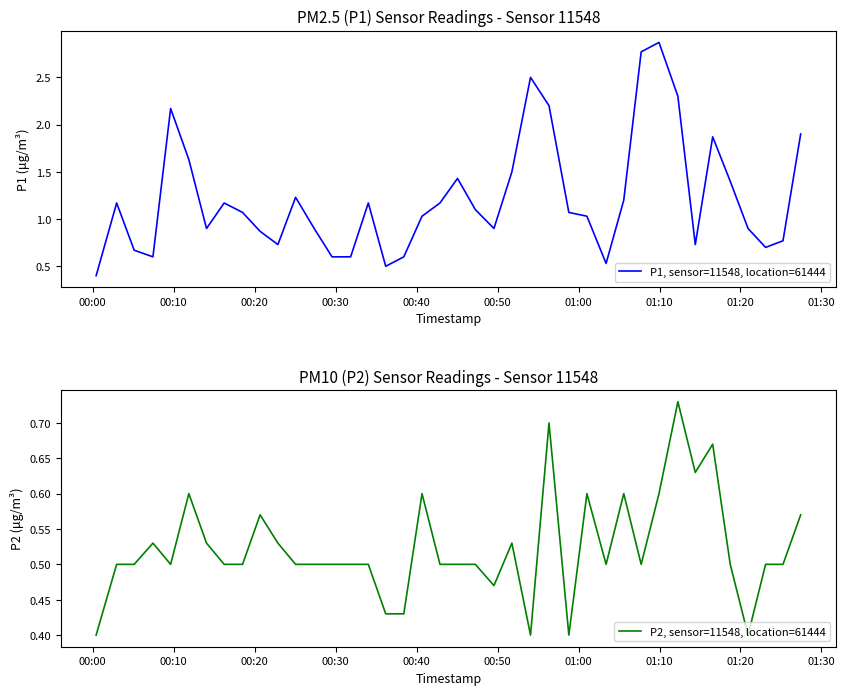

Reading left to right, list all the values displayed in this chart.

P1, sensor=11548, location=61444: 0.4	1.2	0.7	0.6	2.2	1.6	0.9	1.2	1.1	0.9	0.7	1.2	0.9	0.6	0.6	1.2	0.5	0.6	1.0	1.2	1.4	1.1	0.9	1.5	2.5	2.2	1.1	1.0	0.5	1.2	2.8	2.9	2.3	0.7	1.9	1.4	0.9	0.7	0.8	1.9
P2, sensor=11548, location=61444: 0.4	0.5	0.5	0.5	0.5	0.6	0.5	0.5	0.5	0.6	0.5	0.5	0.5	0.5	0.5	0.5	0.4	0.4	0.6	0.5	0.5	0.5	0.5	0.5	0.4	0.7	0.4	0.6	0.5	0.6	0.5	0.6	0.7	0.6	0.7	0.5	0.4	0.5	0.5	0.6